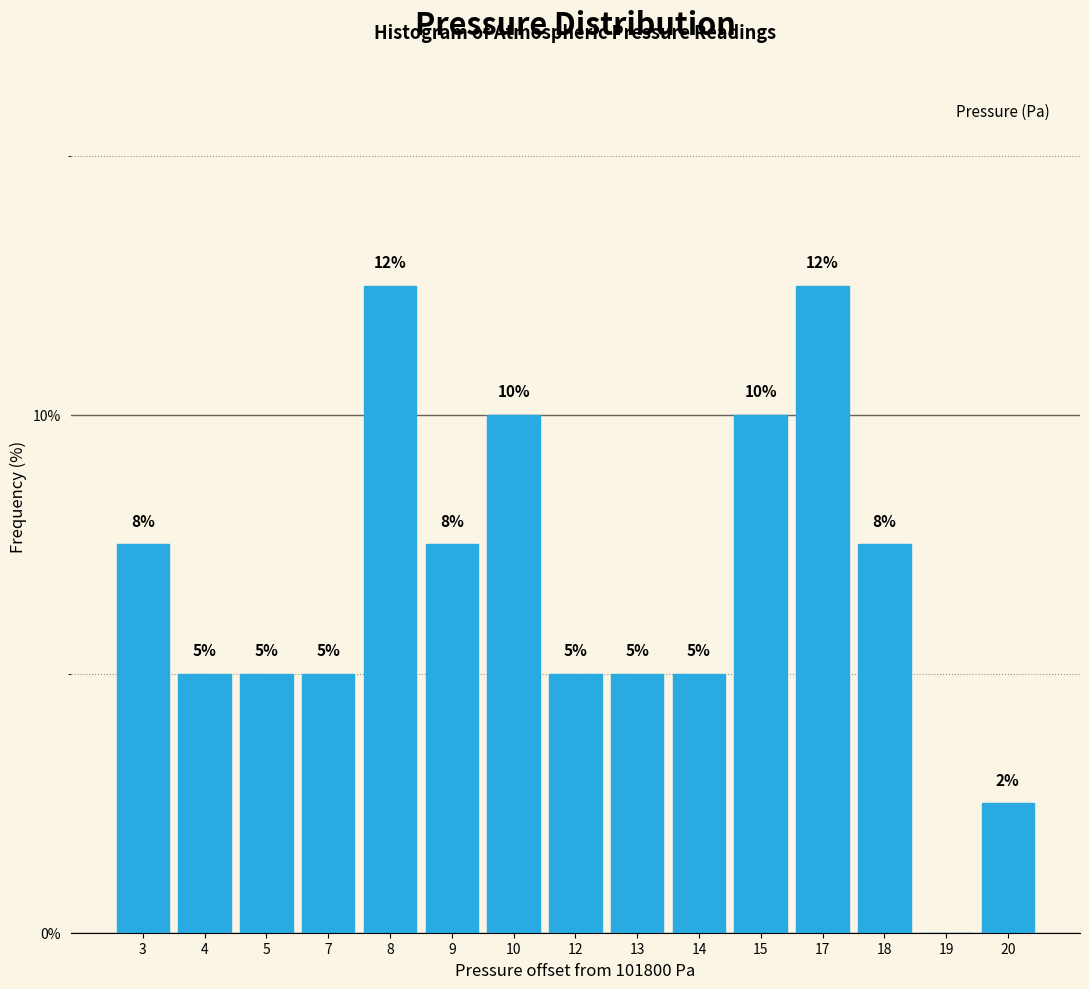

What is the sum of all values?

100.0